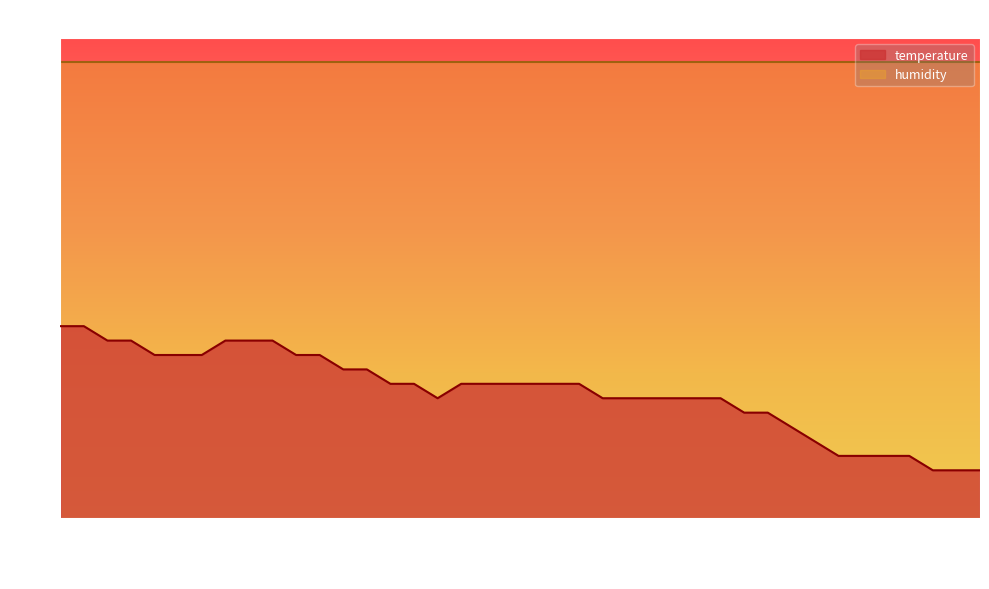

At which label does the data first exceed 28?

00:01